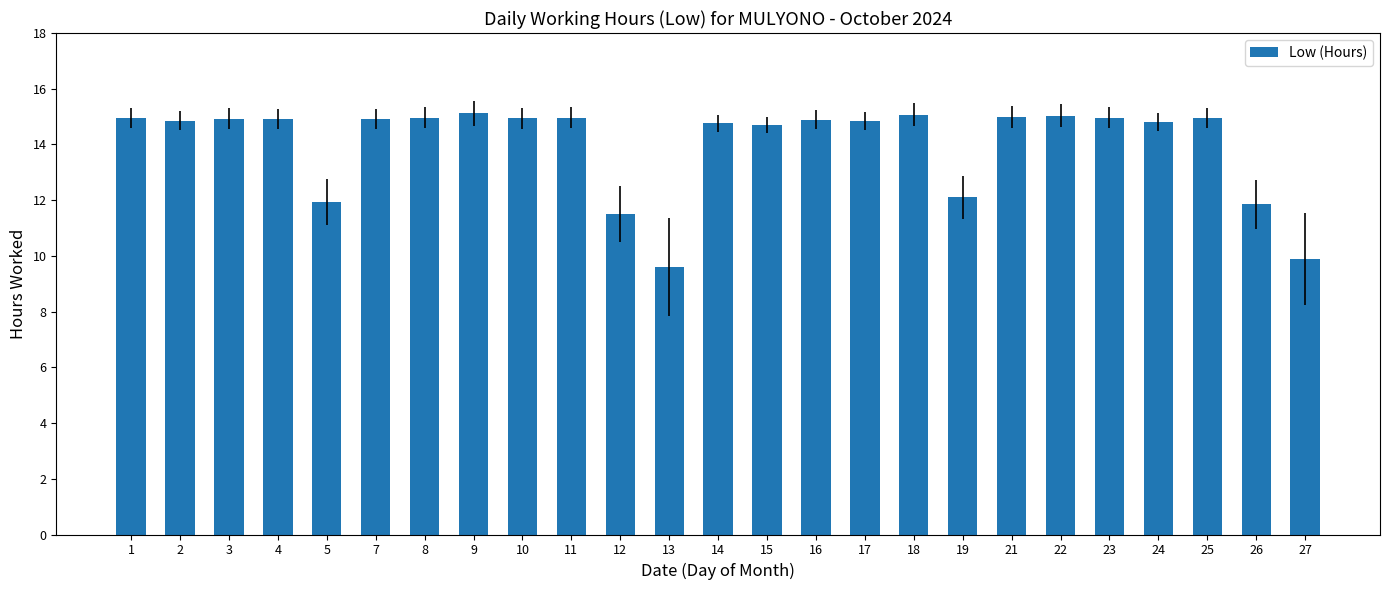

What is the minimum value shown in the chart?

9.6